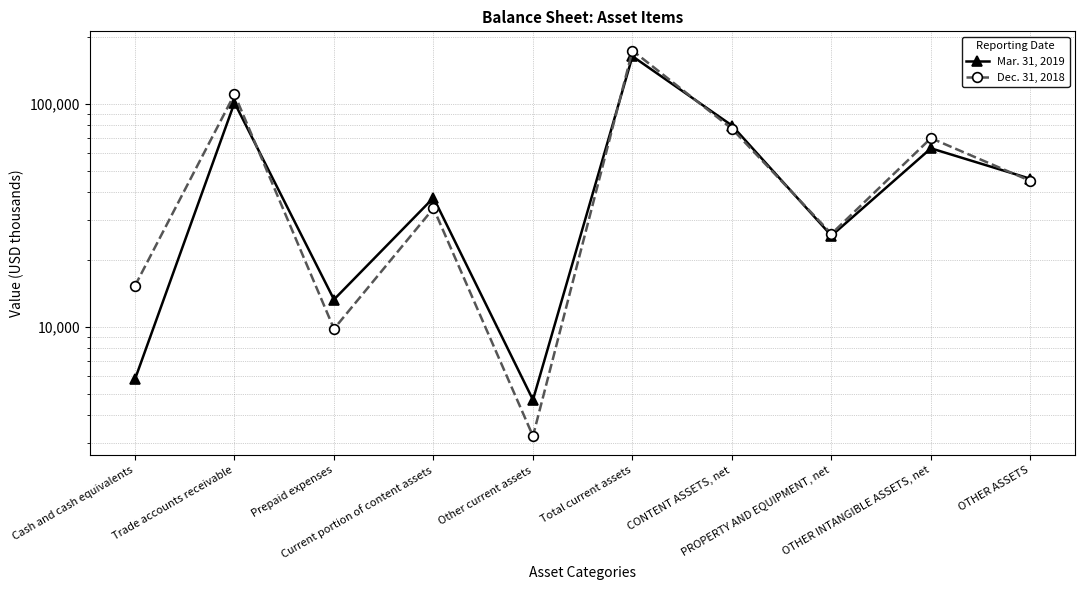

Reading left to right, extract all data points from this chart.

Mar. 31, 2019: Cash and cash equivalents=5809	Trade accounts receivable=101099	Prepaid expenses=13235	Current portion of content assets=37857	Other current assets=4696	Total current assets=163332	CONTENT ASSETS, net=79885	PROPERTY AND EQUIPMENT, net=25589	OTHER INTANGIBLE ASSETS, net=63107	OTHER ASSETS=46060
Dec. 31, 2018: Cash and cash equivalents=15255	Trade accounts receivable=110354	Prepaid expenses=9775	Current portion of content assets=33951	Other current assets=3229	Total current assets=173199	CONTENT ASSETS, net=77266	PROPERTY AND EQUIPMENT, net=26088	OTHER INTANGIBLE ASSETS, net=70091	OTHER ASSETS=45059